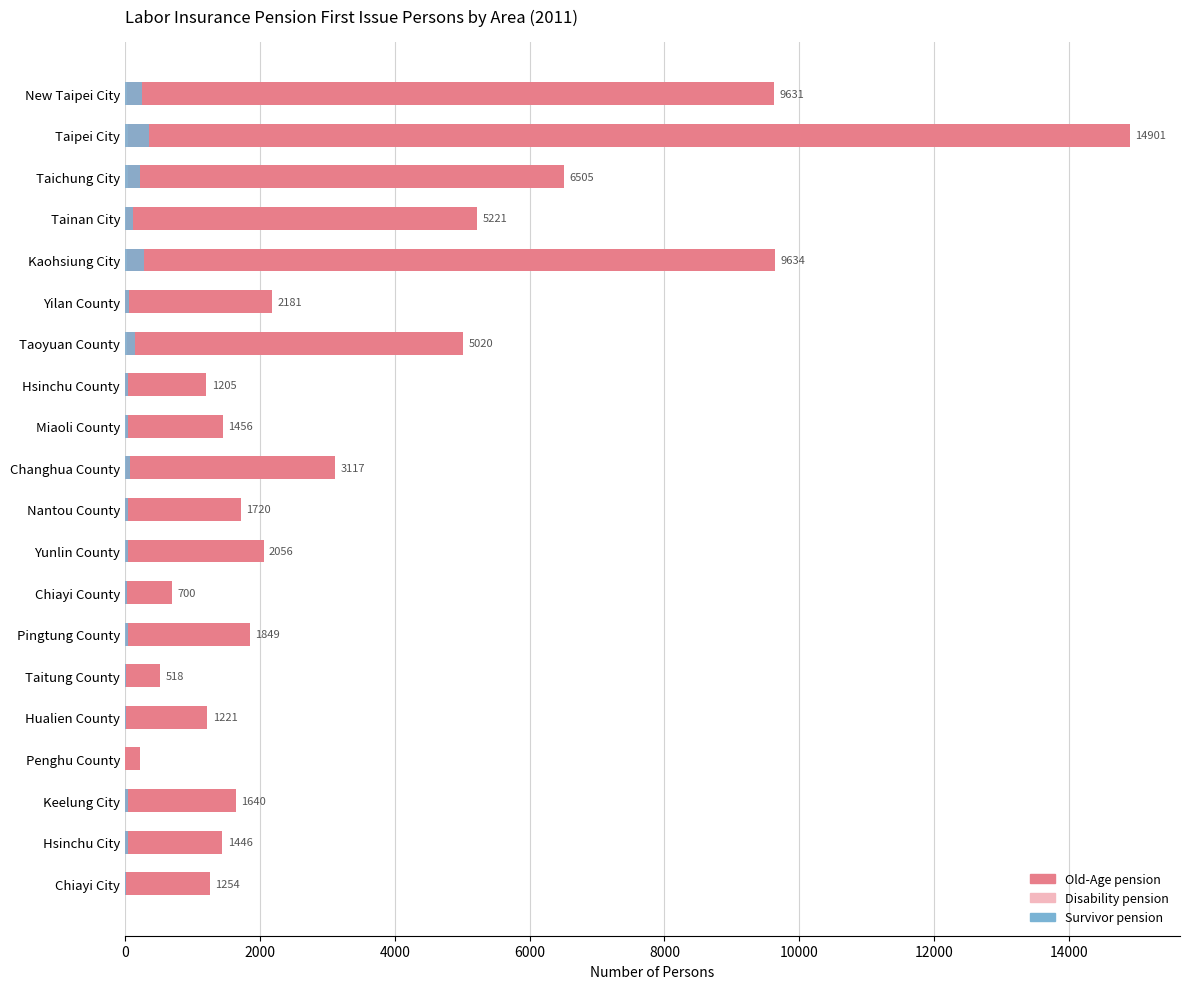

Is it true that Old-Age pension equals 1446 at Hsinchu City?

True